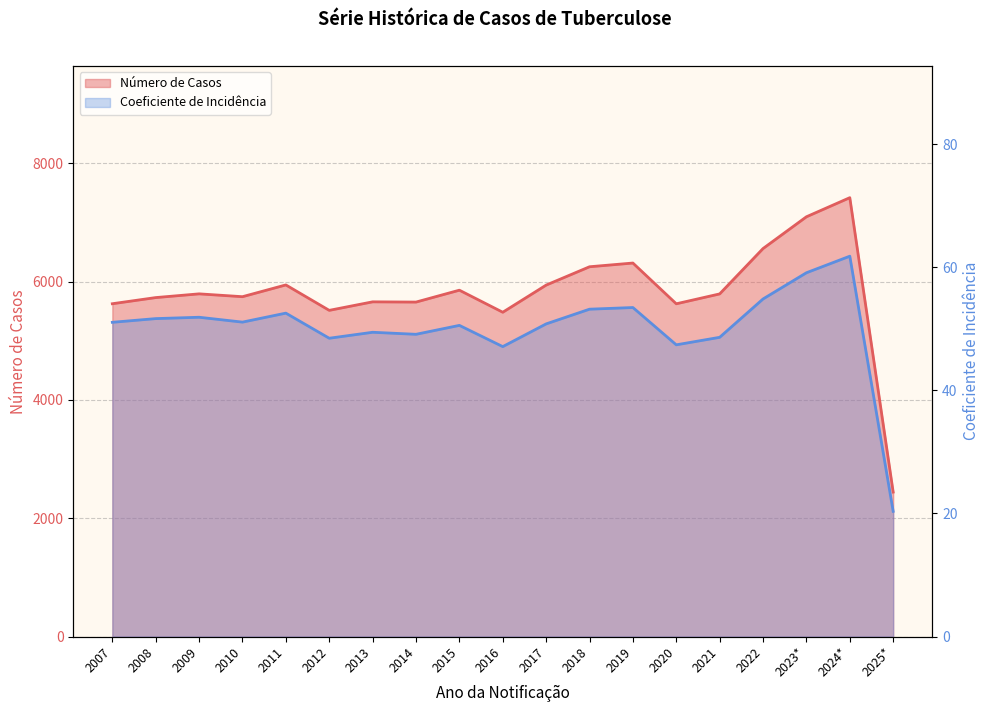

Between 2022 and 2012, which is larger?

2022